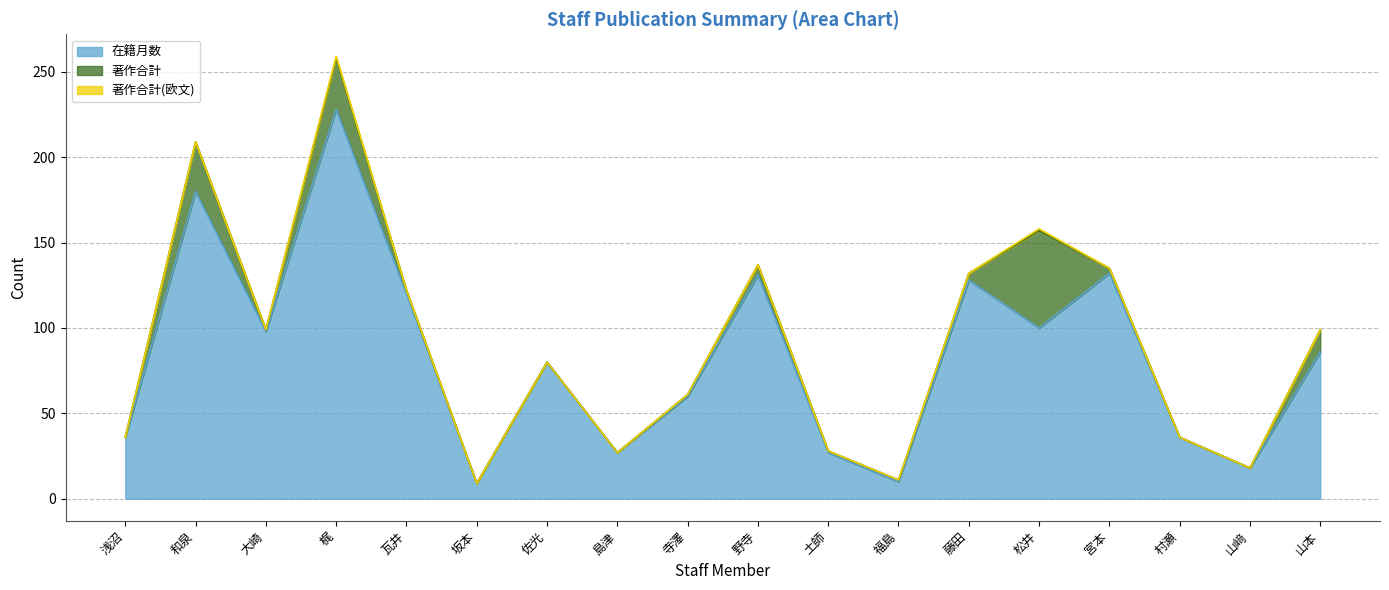

Reading left to right, what are all the values shown in this chart?

在籍月数: 浅沼=36	和泉=180	大崎=98	梶=228	瓦井=120	坂本=9	佐光=80	島津=27	寺澤=60	野寺=131	土師=27	福島=10	藤田=128	松井=100	宮本=132	村瀬=36	山﨑=18	山本=86
著作合計: 浅沼=0	和泉=29	大崎=1	梶=30	瓦井=2	坂本=0	佐光=0	島津=0	寺澤=1	野寺=6	土師=1	福島=1	藤田=4	松井=57	宮本=3	村瀬=0	山﨑=0	山本=13
著作合計(欧文): 浅沼=0	和泉=0	大崎=0	梶=1	瓦井=0	坂本=0	佐光=0	島津=0	寺澤=0	野寺=0	土師=0	福島=0	藤田=0	松井=1	宮本=0	村瀬=0	山﨑=0	山本=0